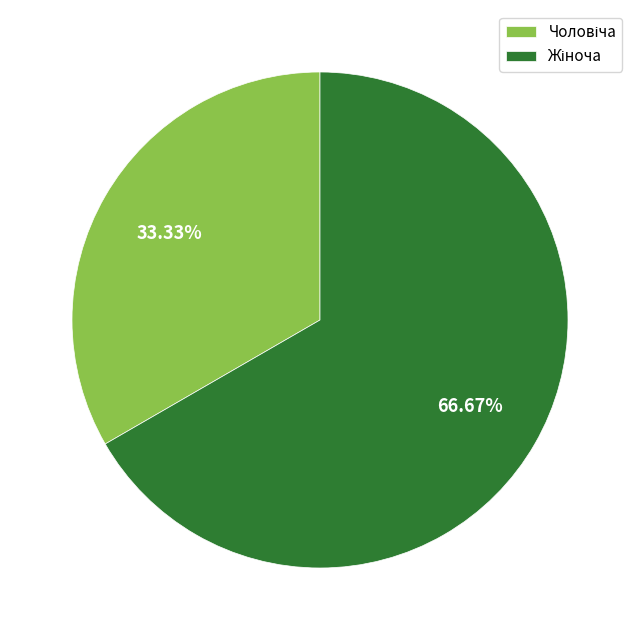

Is there a majority slice in this chart?

Yes